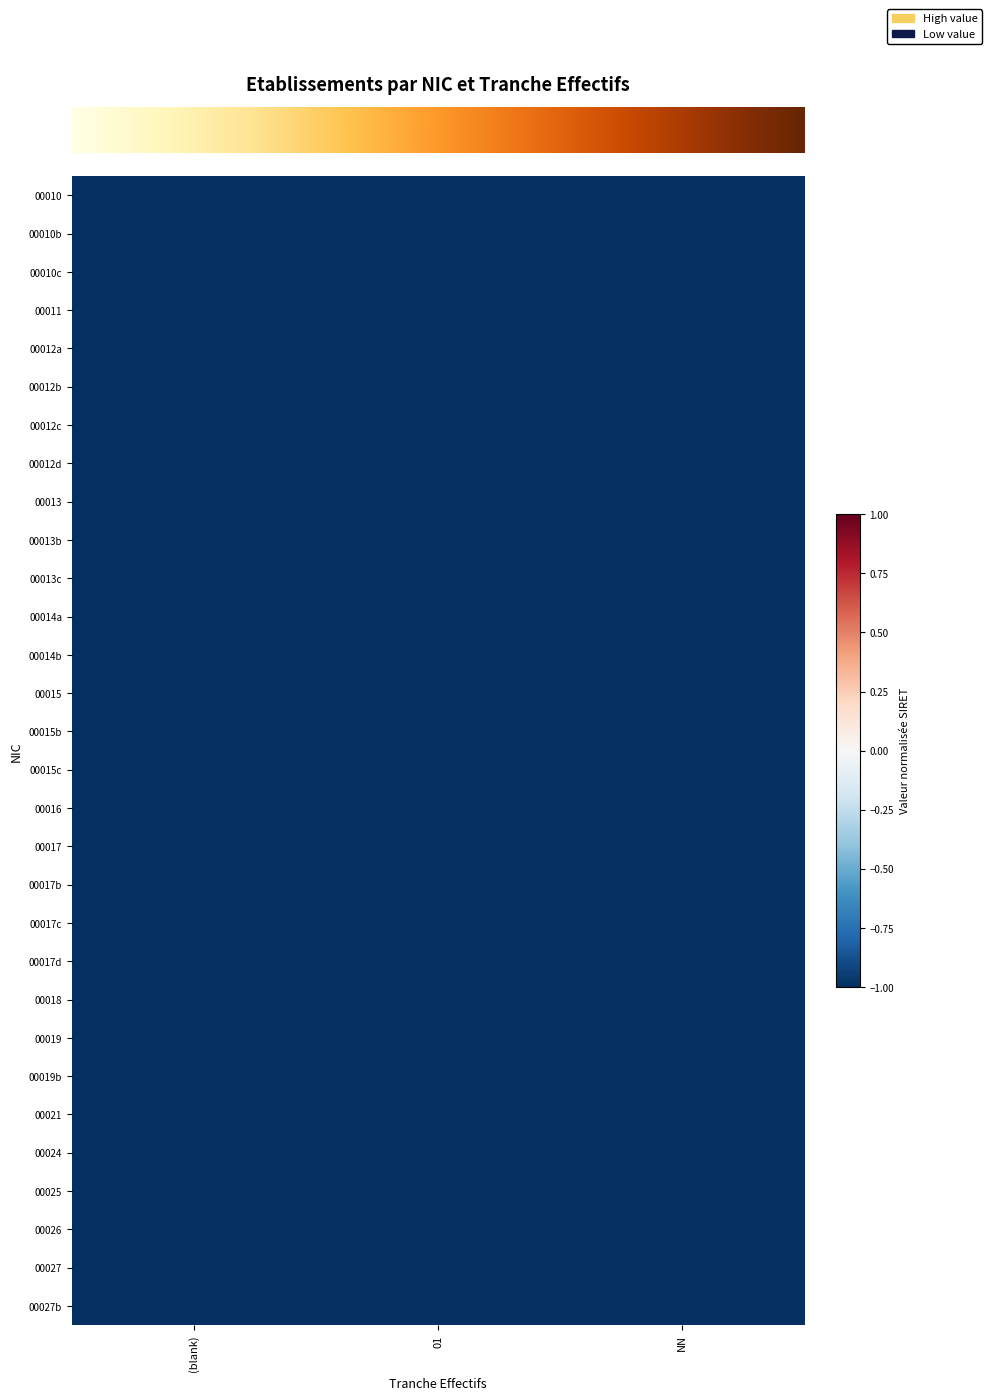

What is the maximum value shown in the chart?

-1.0